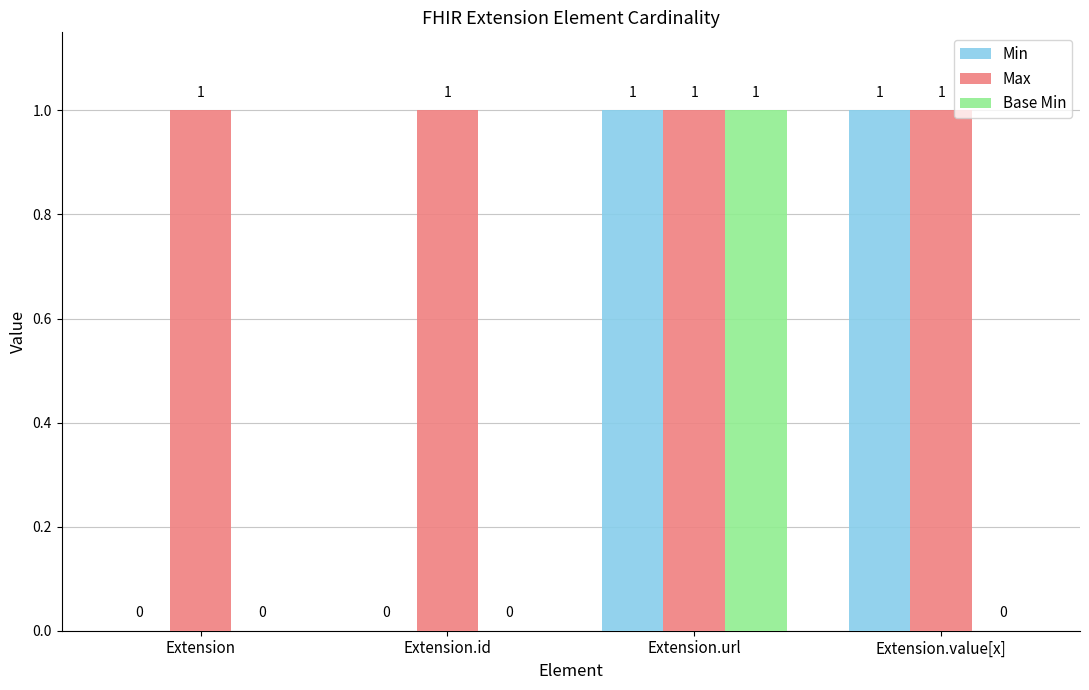

Is the value of Base Min at Extension greater than the value of Max at Extension?

No